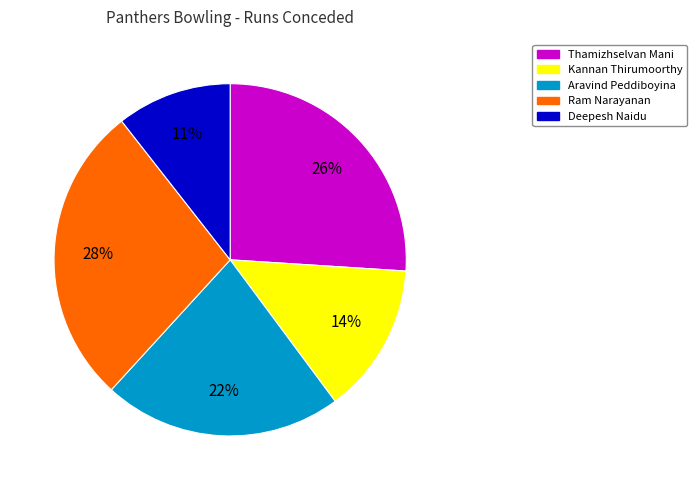

To the nearest percent, what is the average slice percentage?

20%